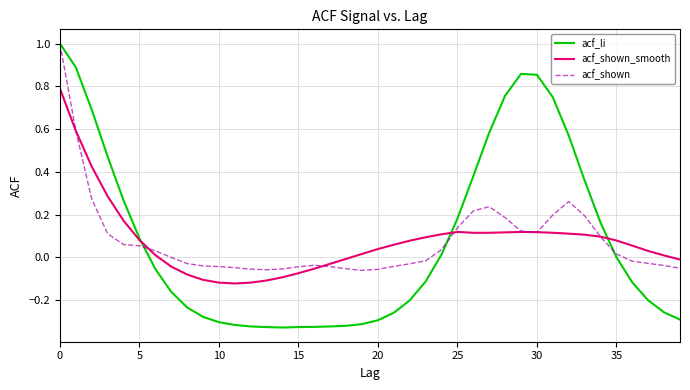

Which series has the widest spread of values?

acf_li